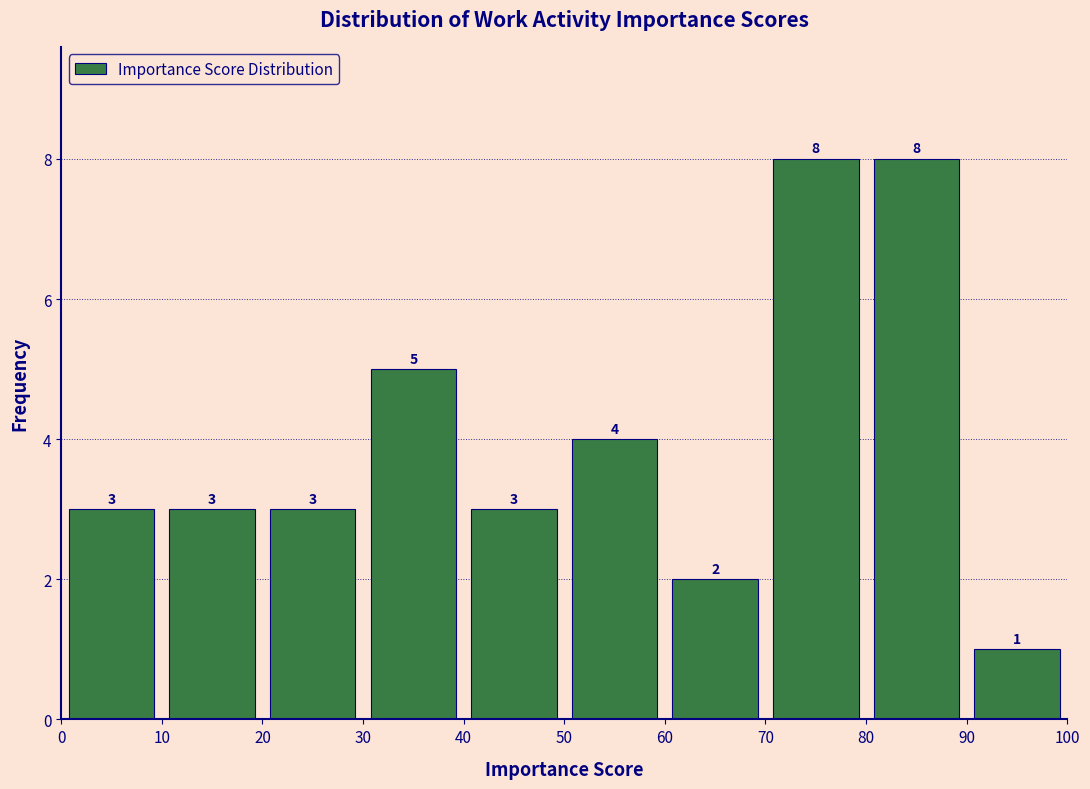

Reading left to right, transcribe this chart: for each bar, give the range it covers on the x-axis and its height.

0 to 10: 3
10 to 20: 3
20 to 30: 3
30 to 40: 5
40 to 50: 3
50 to 60: 4
60 to 70: 2
70 to 80: 8
80 to 90: 8
90 to 100: 1